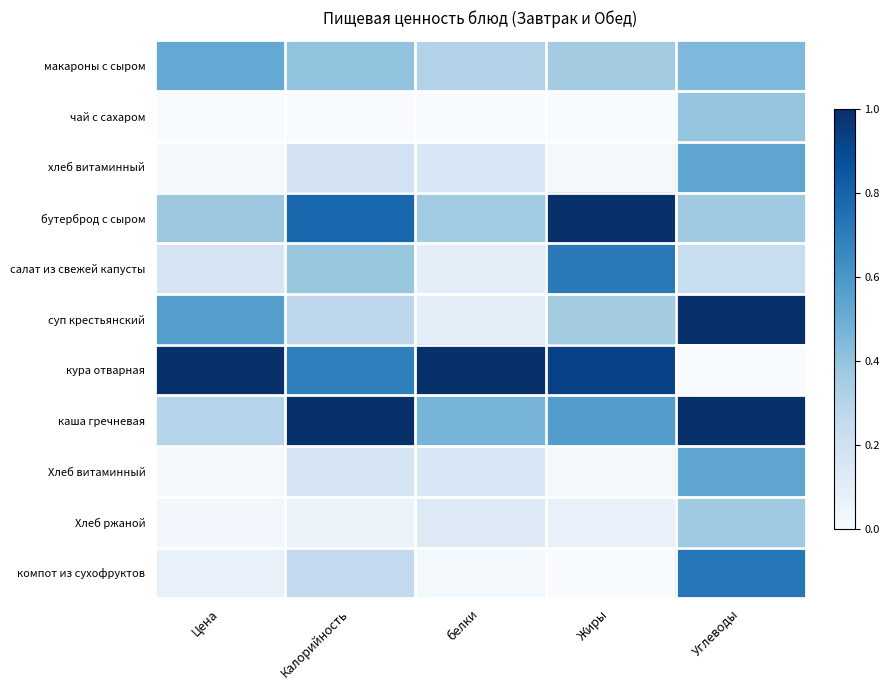

What is the total value across all series at белки?

2.8